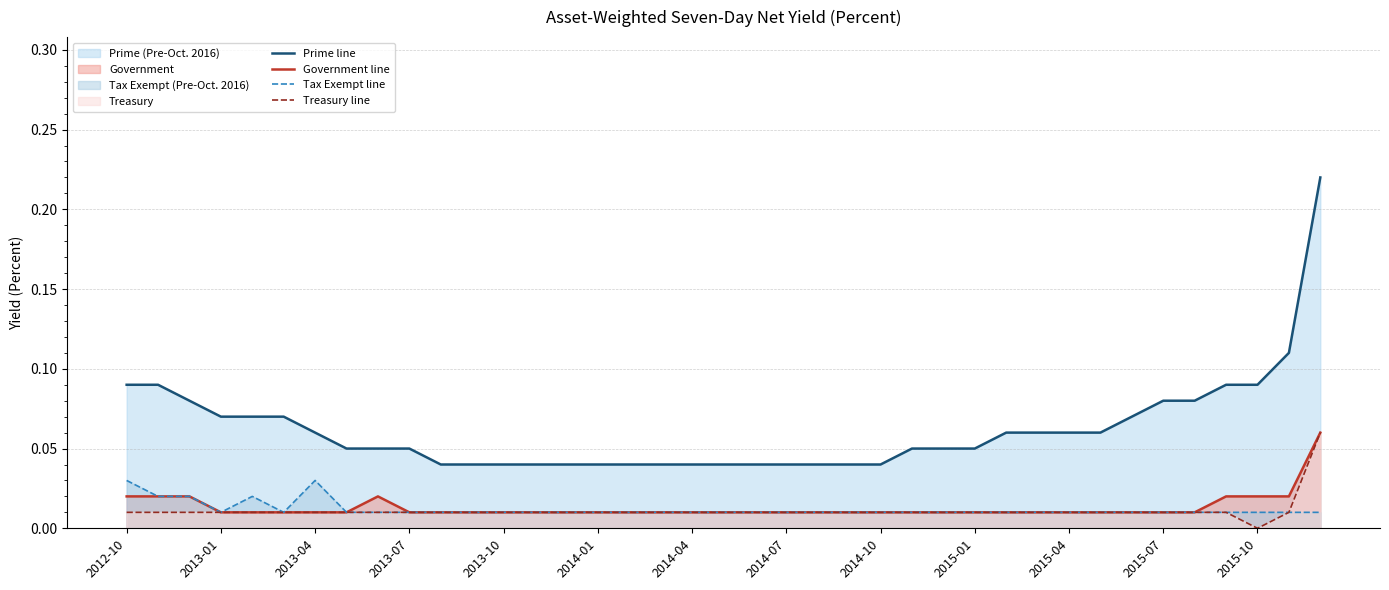

What is the approximate value of Prime line at 25?

0.1